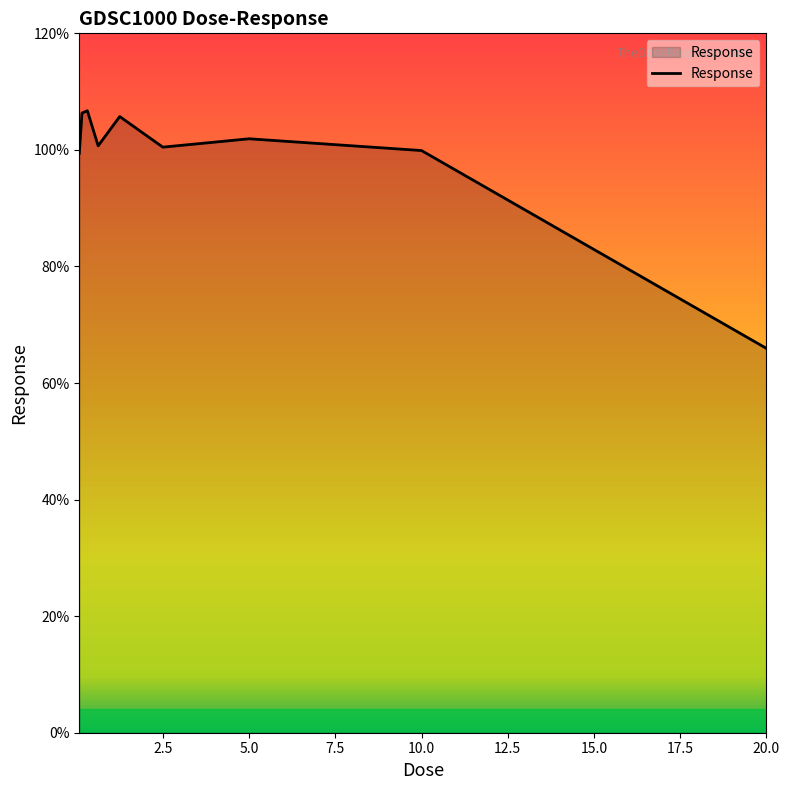

What is the difference between the maximum and minimum values?

40.8